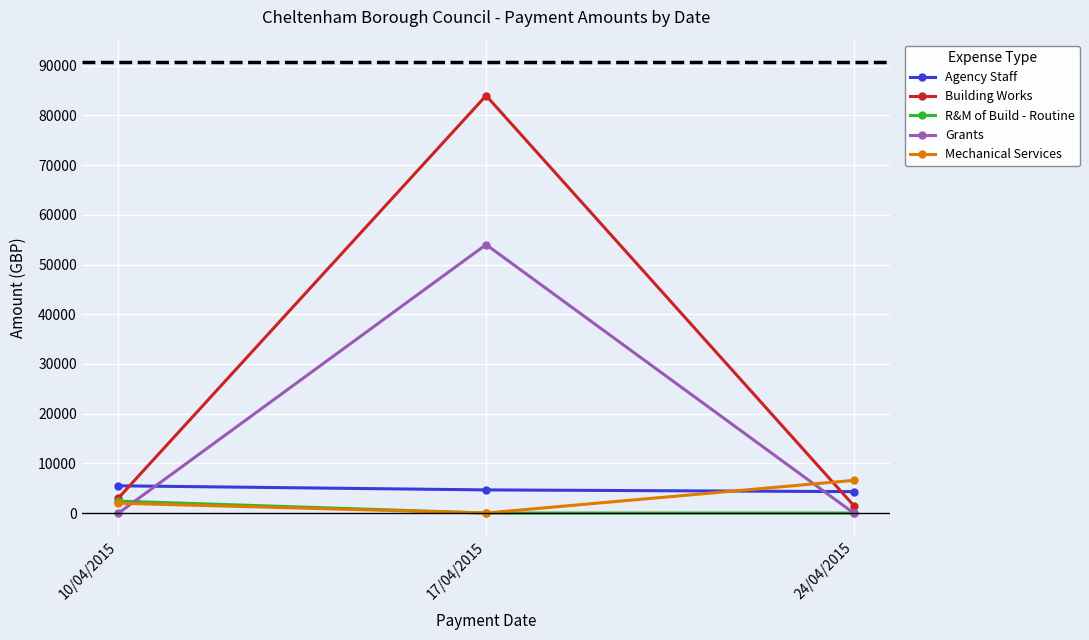

What value does the Agency Staff series have at 17/04/2015?

4658.8